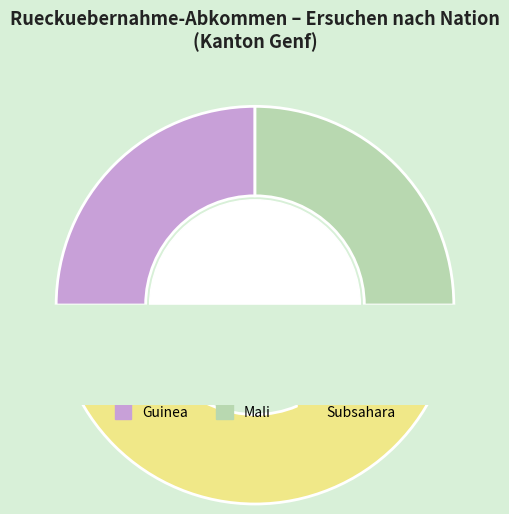

What percentage is the Guinea slice, to the nearest percent?

25%